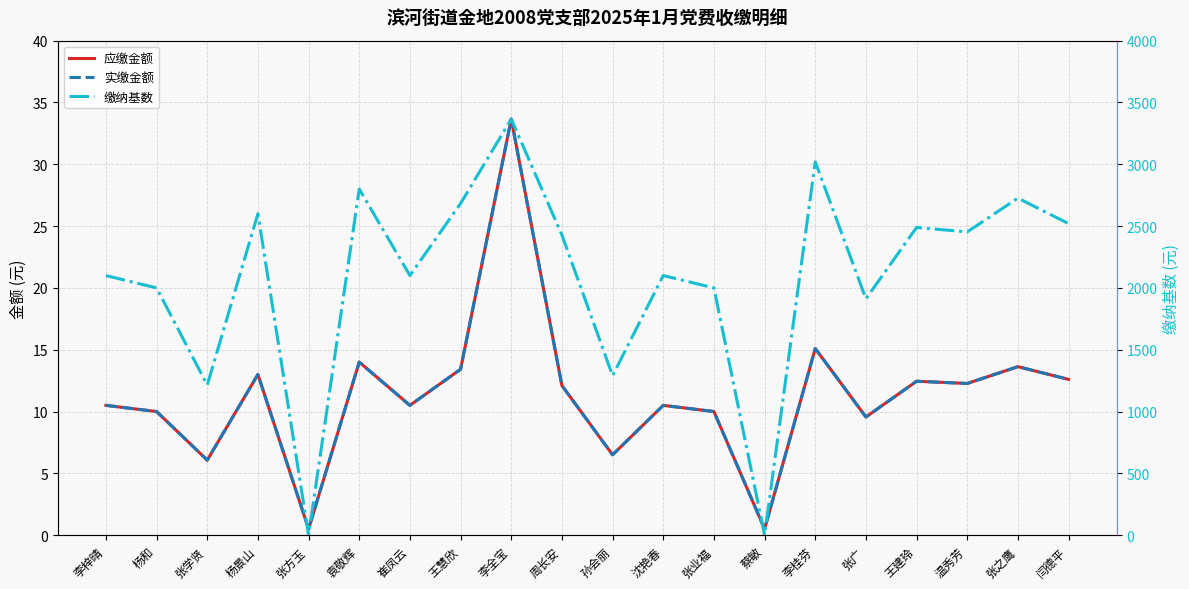

Which series has the largest total across all categories?

缴纳基数